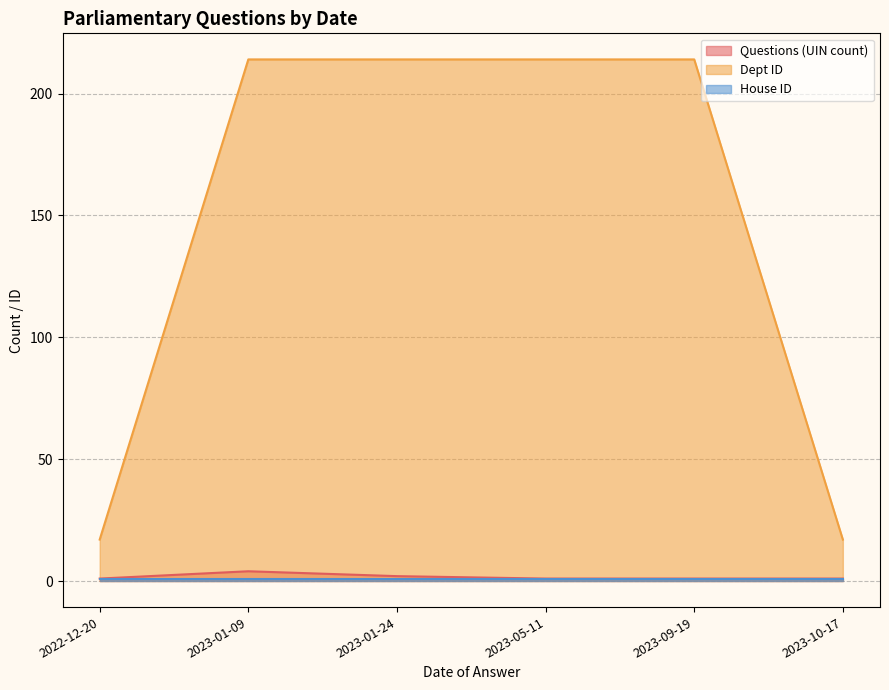

Is the value of Questions (UIN count) at 2023-05-11 greater than the value of Dept ID at 2023-05-11?

No